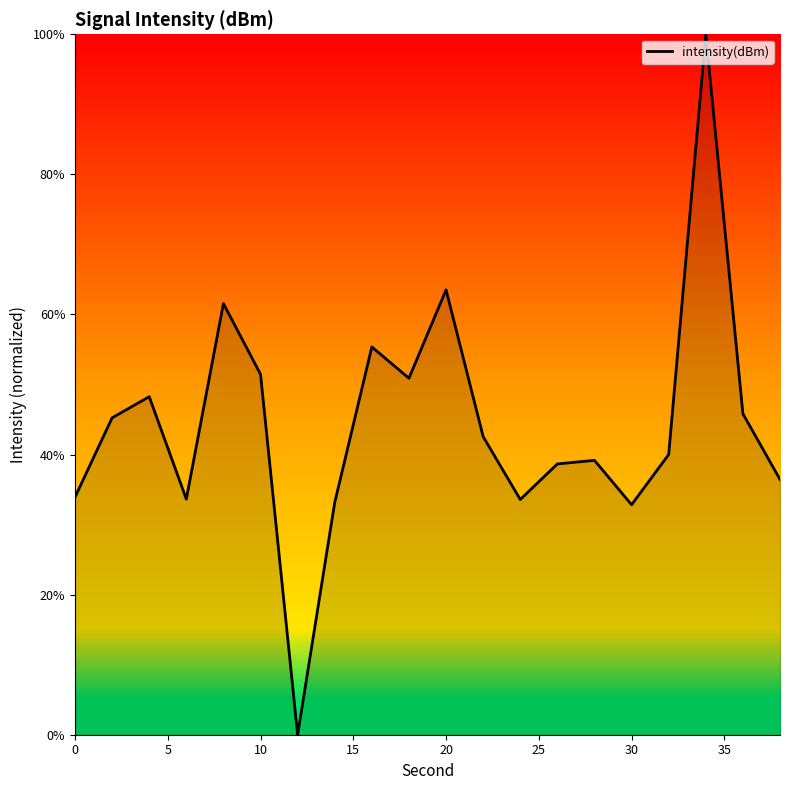

What is the difference between the maximum and minimum values?

100.0